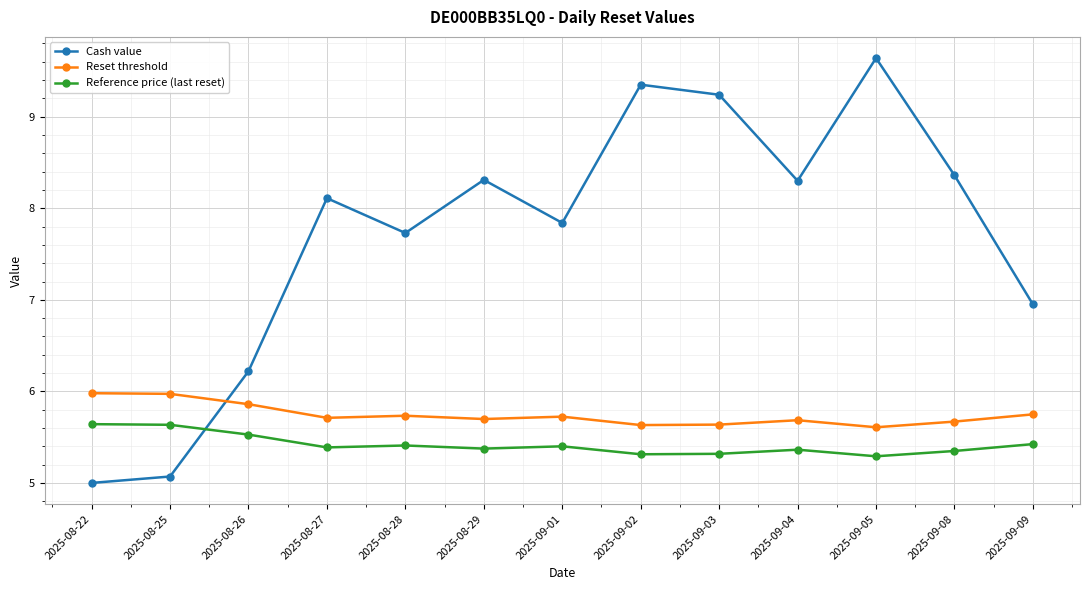

At 2025-08-22, list the series in order from smallest to largest.

Cash value, Reference price (last reset), Reset threshold